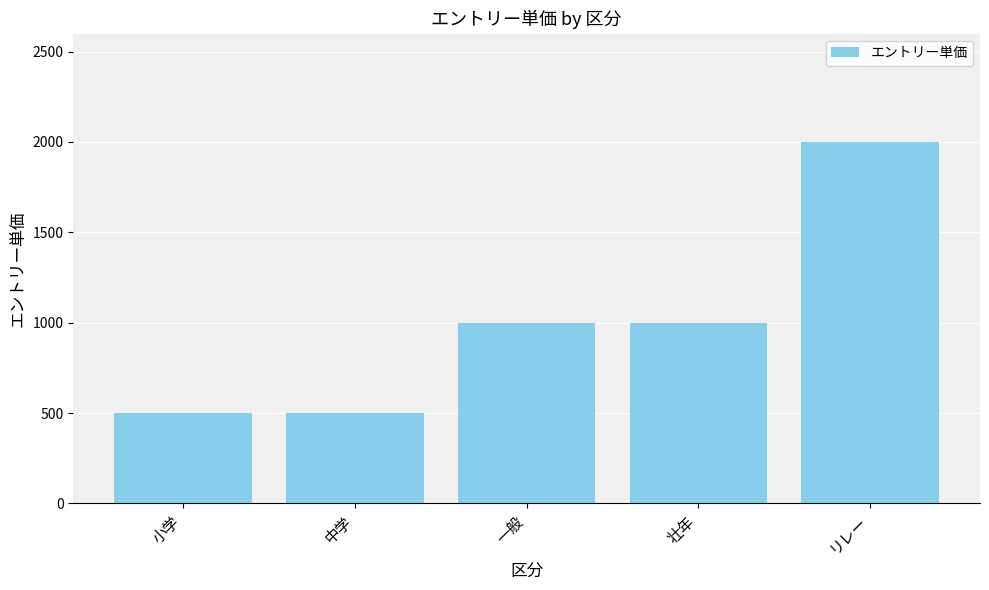

Between 壮年 and 小学, which is larger?

壮年